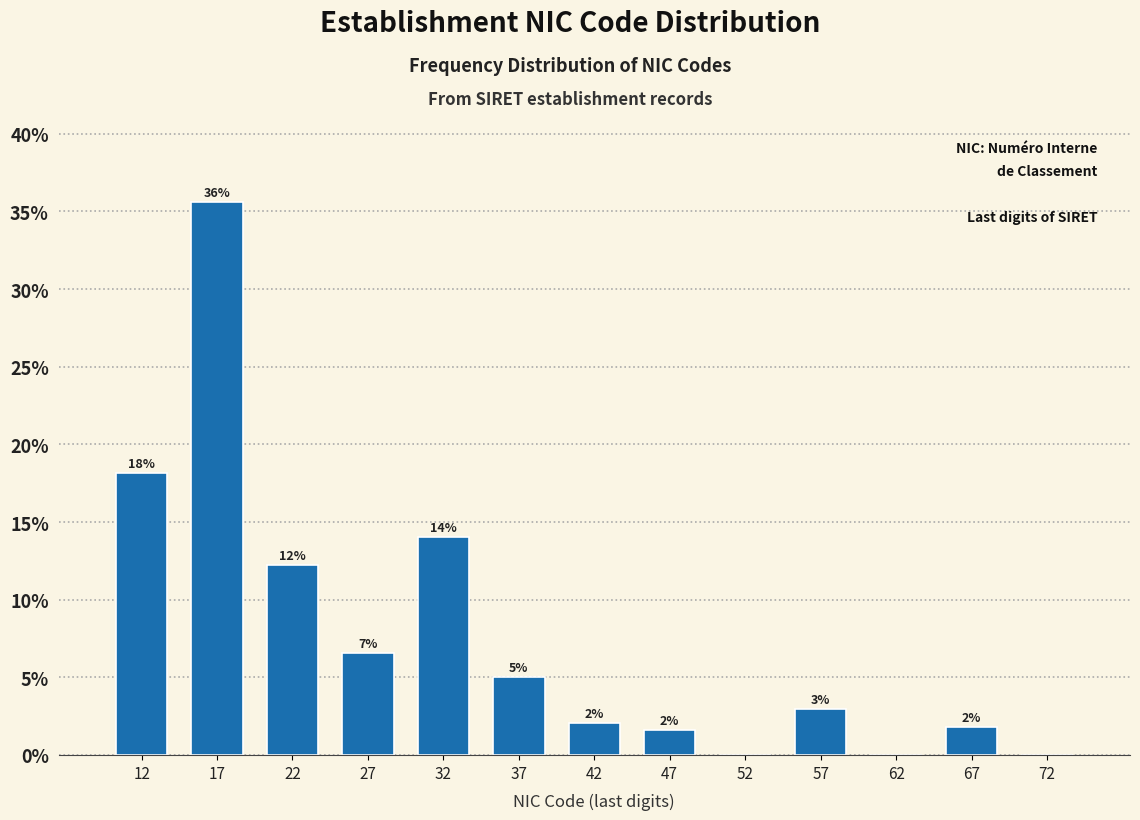

Over which range of the x-axis is the bar tallest?

15 to 20